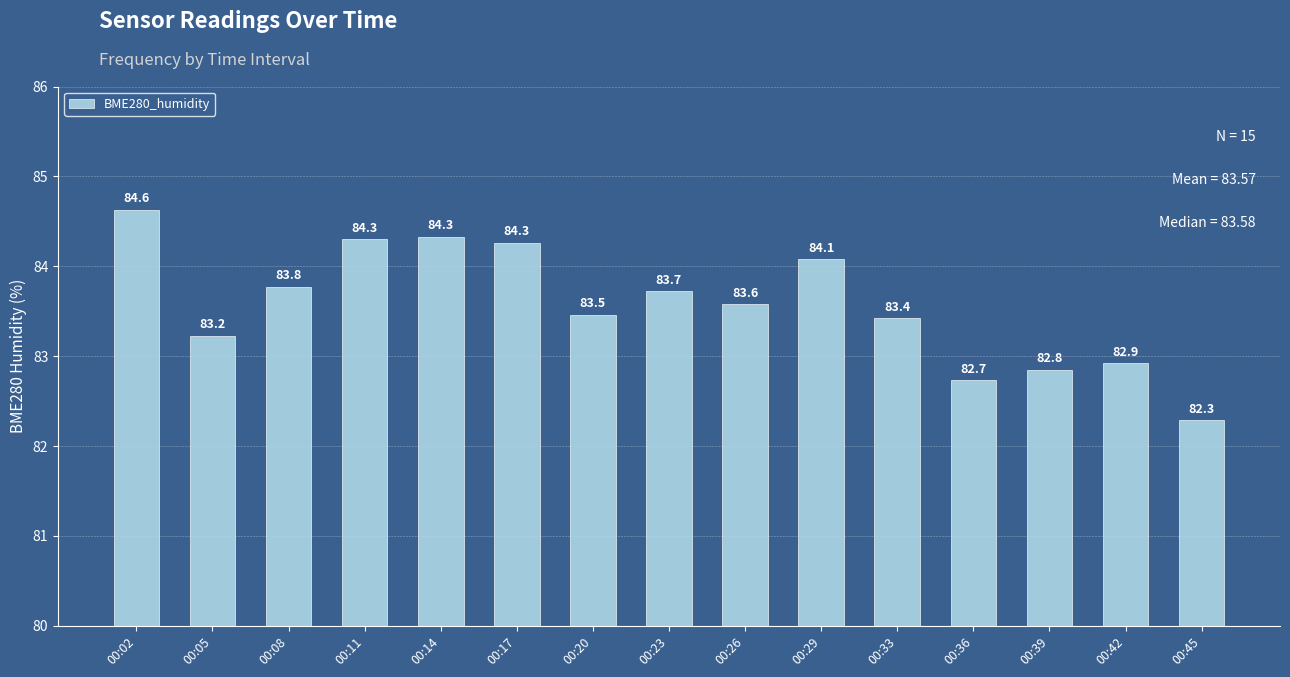

The chart shows a value of 83.2 at 00:05. True or false?

True